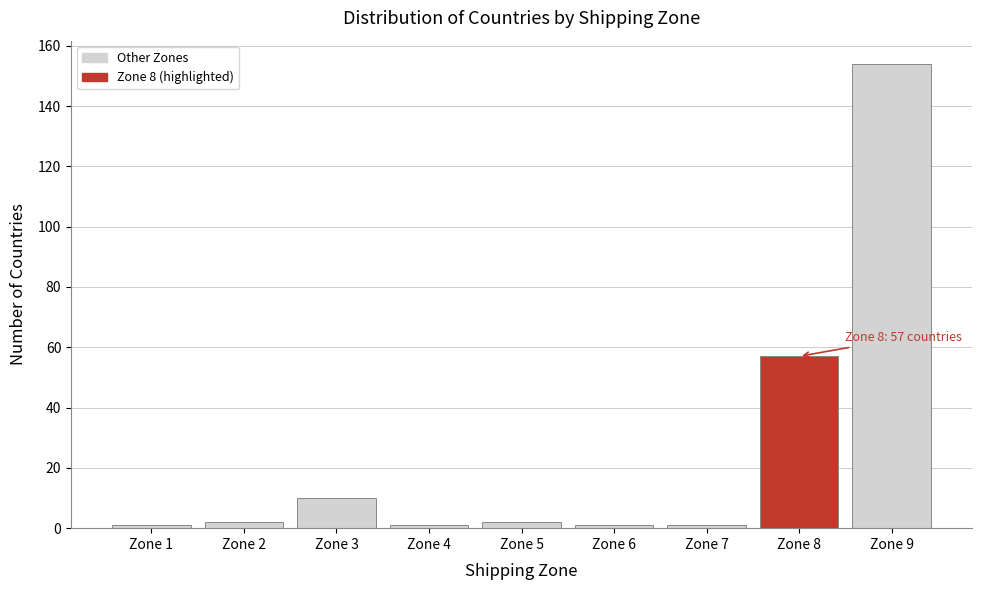

Reading left to right, list all the values displayed in this chart.

1	2	10	1	2	1	1	57	154